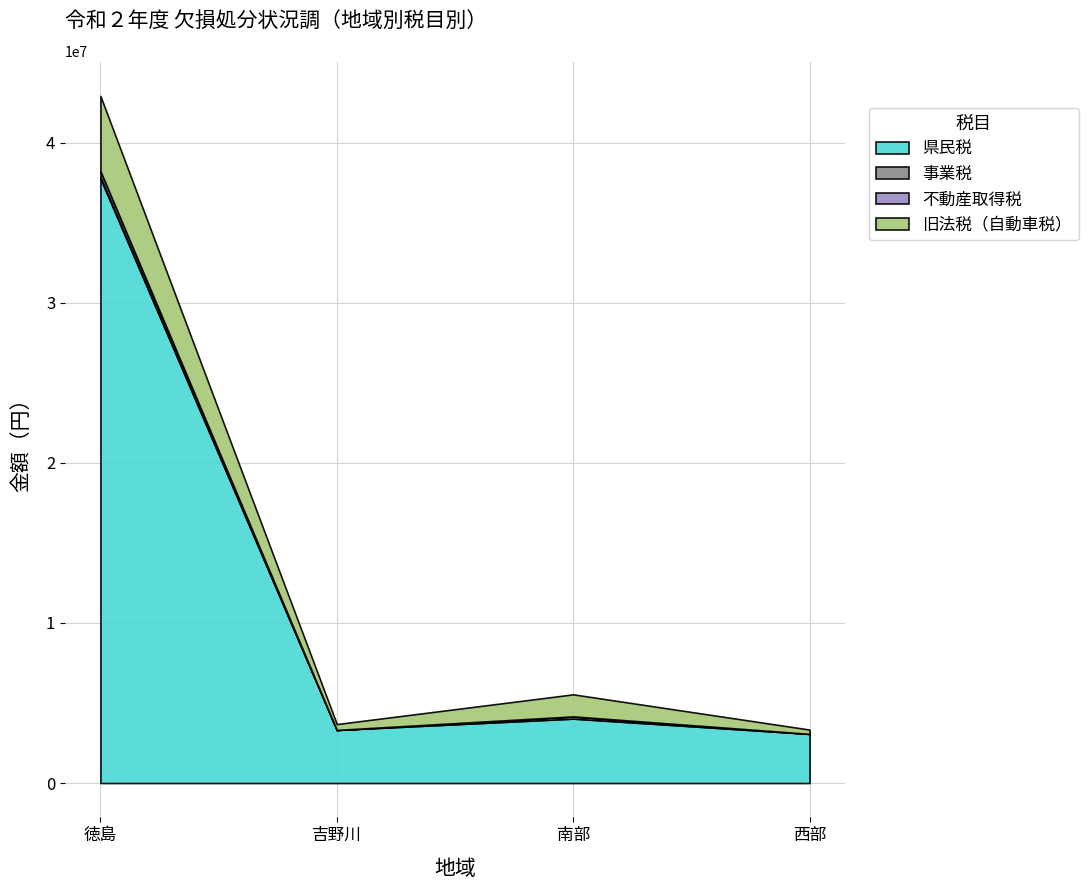

The value of 旧法税（自動車税） at 西部 is 268600. True or false?

True